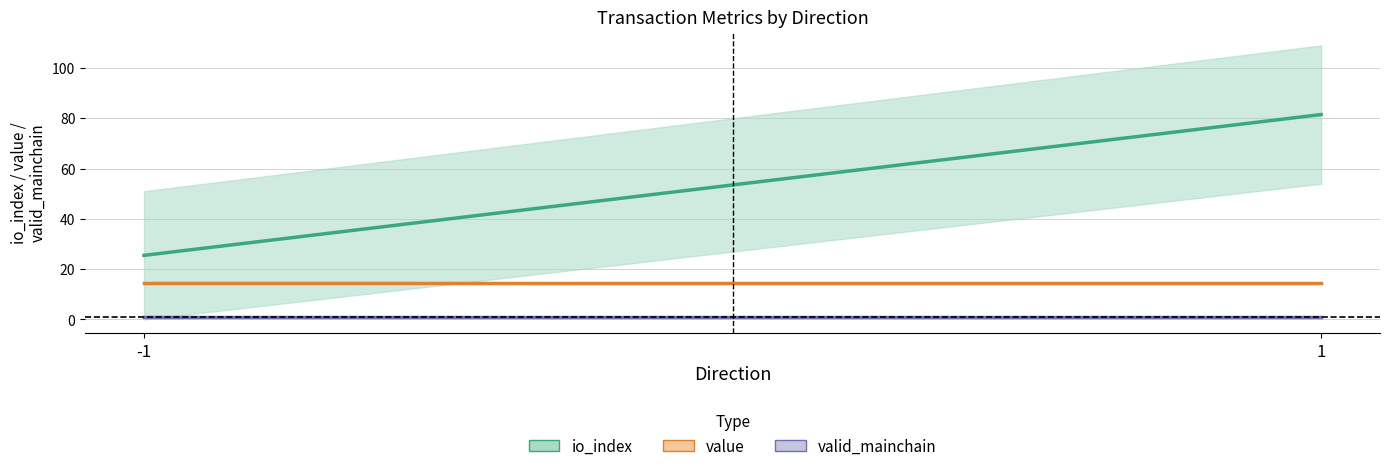

At which category is the sum across all series the highest?

1